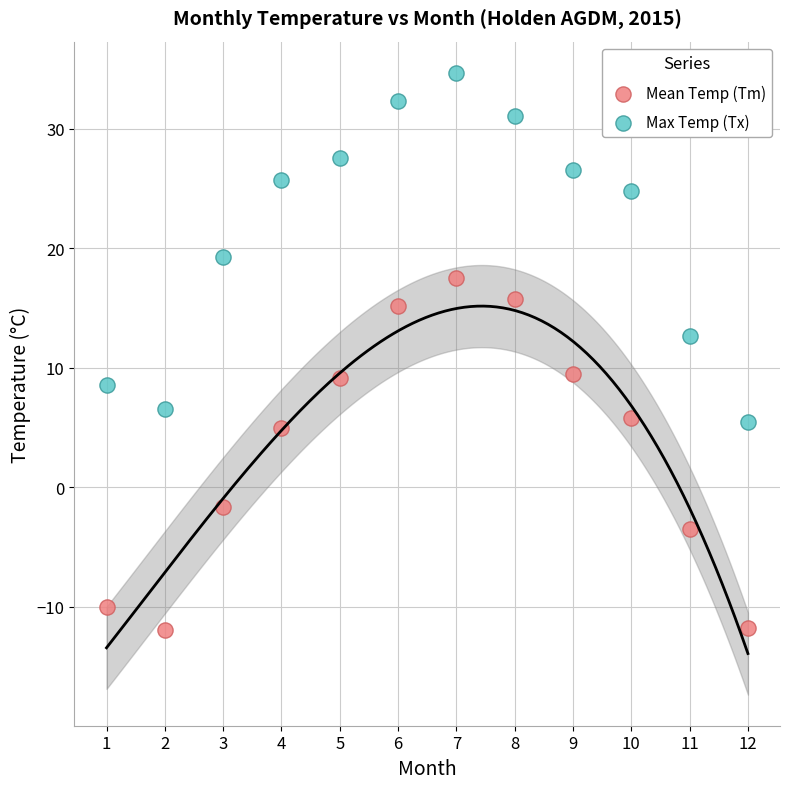

In the Max Temp (Tx) series, what Y value is closest to 20?

19.3